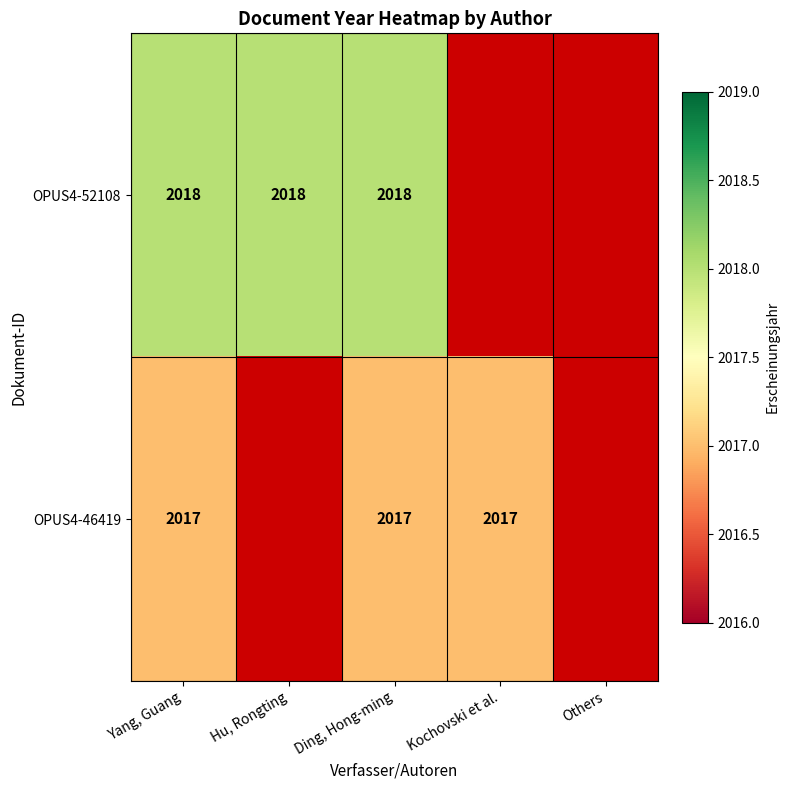

How many series are shown in this chart?

2